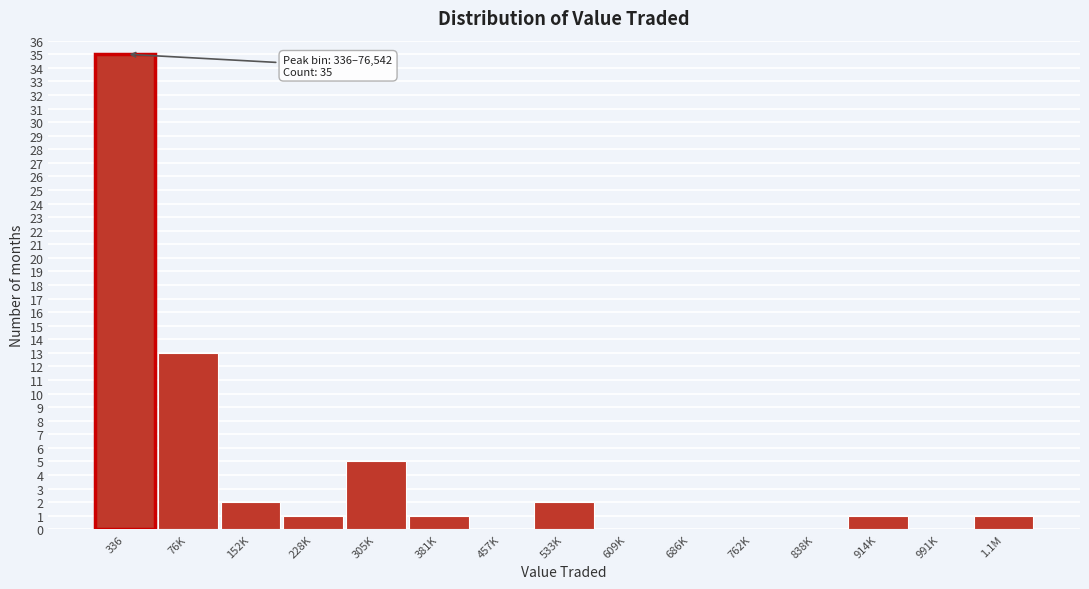

Reading left to right, extract all data points from this chart.

336=35	76K=13	152K=2	228K=1	305K=5	381K=1	457K=0	533K=2	609K=0	686K=0	762K=0	838K=0	914K=1	991K=0	1.1M=1